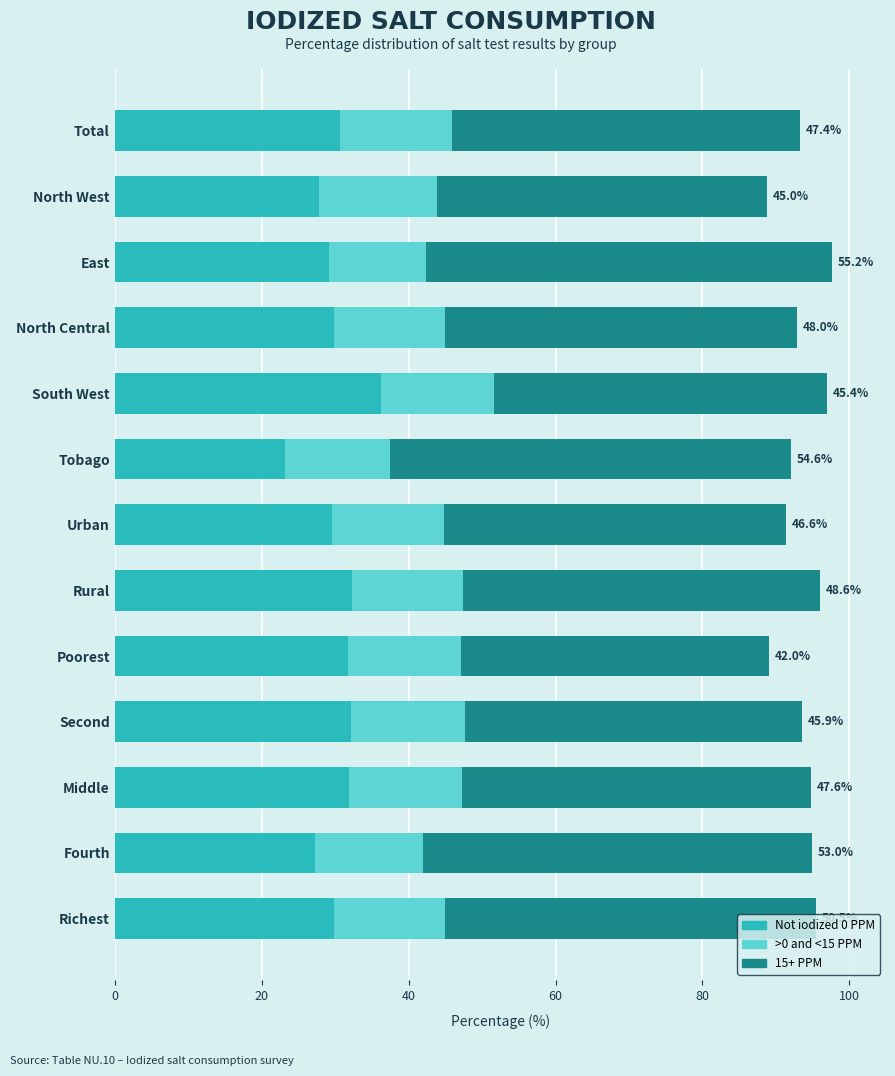

How many series are shown in this chart?

3